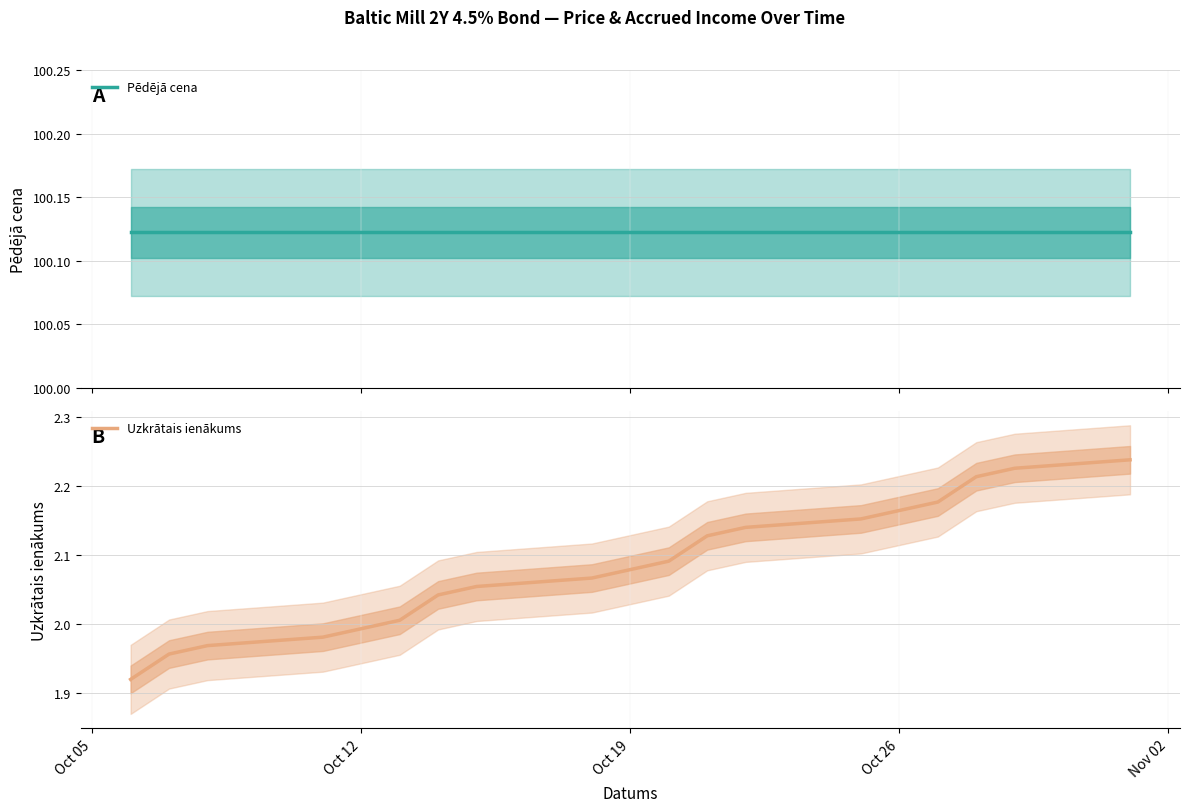

The value of Uzkrātais ienākums at Oct 26 is 2.8. True or false?

False